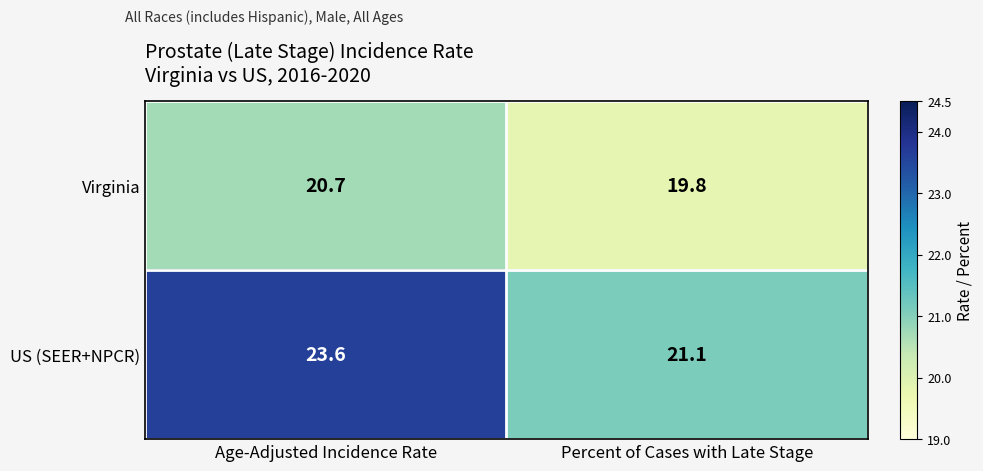

What is the approximate value of Virginia at Percent of Cases with Late Stage?

19.8